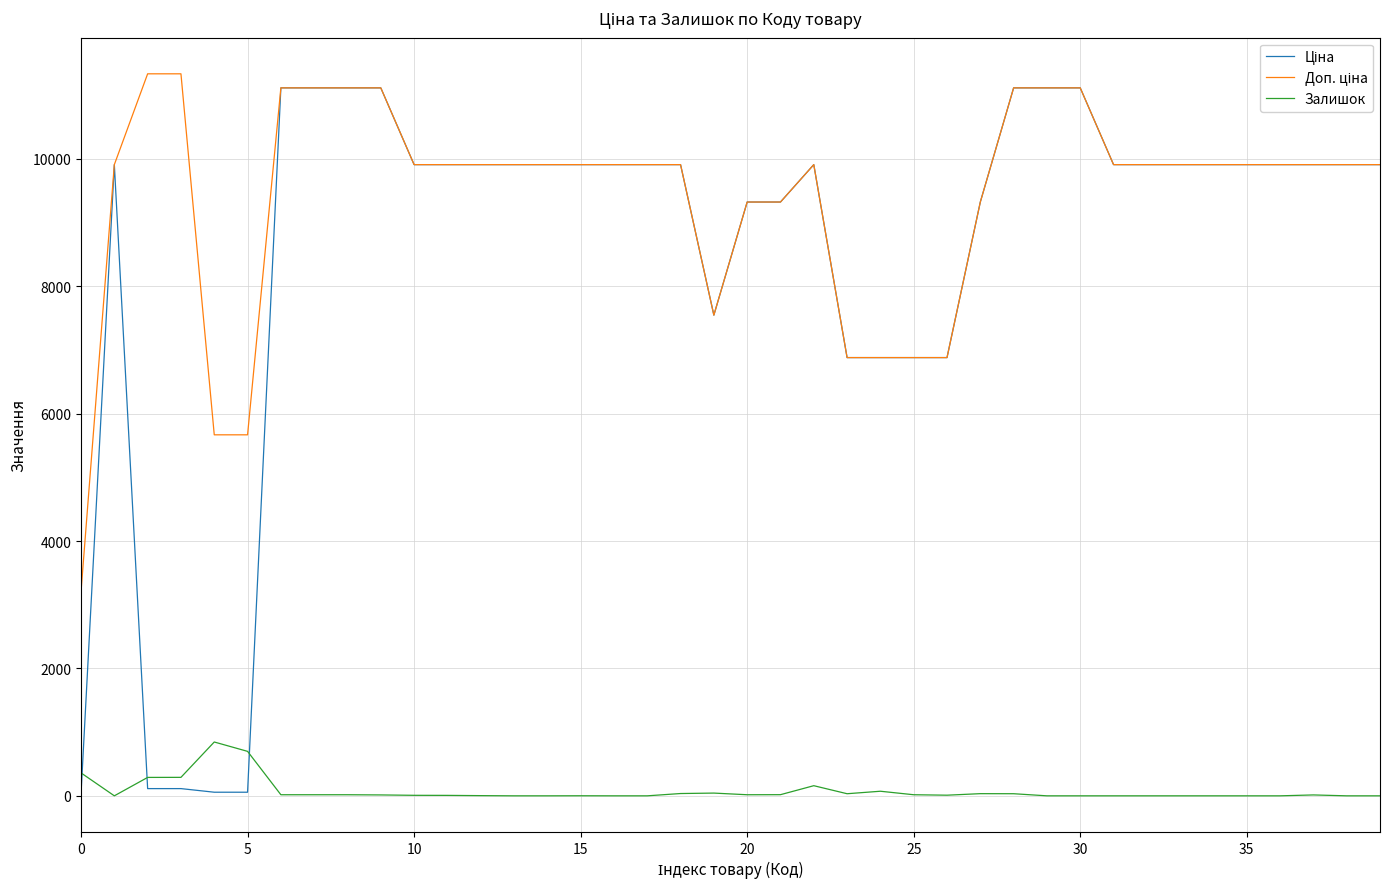

What is the greatest value displayed?

11334.0